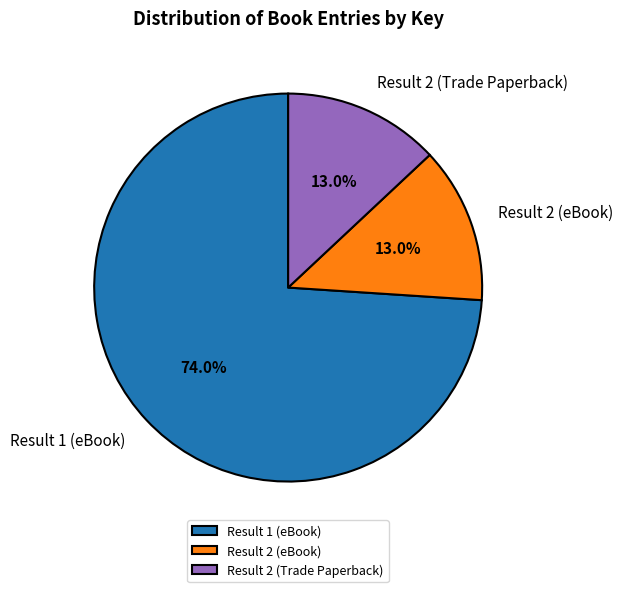

What is the majority slice?

Result 1 (eBook)